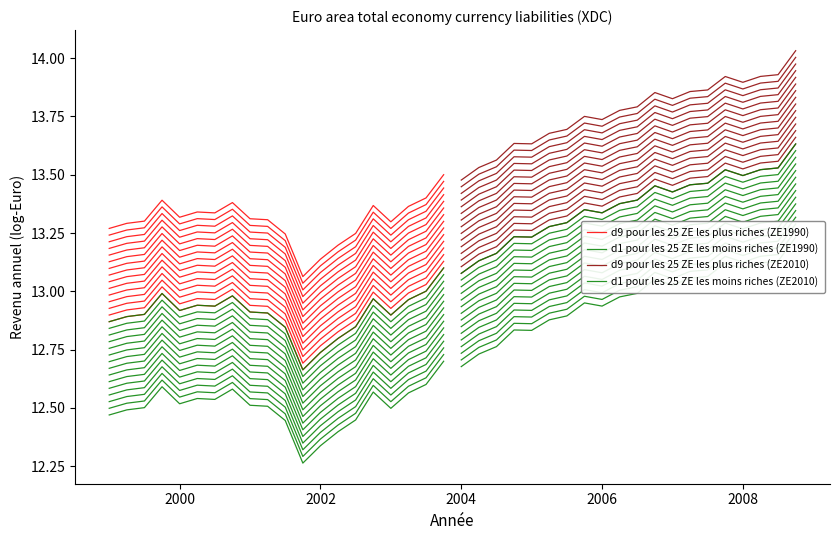

What are all the series names shown in the legend?

d9 pour les 25 ZE les plus riches (ZE1990), d1 pour les 25 ZE les moins riches (ZE1990), d9 pour les 25 ZE les plus riches (ZE2010), d1 pour les 25 ZE les moins riches (ZE2010)